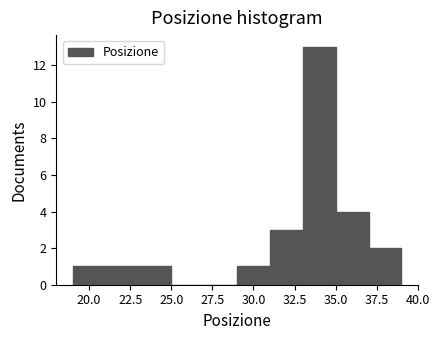

Reading left to right, transcribe this chart: for each bar, give the range it covers on the x-axis and its height. The values are not printed on the chart, so give them approximately, as read against the axis.

19 to 21: 1
21 to 23: 1
23 to 25: 1
25 to 27: 0
27 to 29: 0
29 to 31: 1
31 to 33: 3
33 to 35: 13
35 to 37: 4
37 to 39: 2